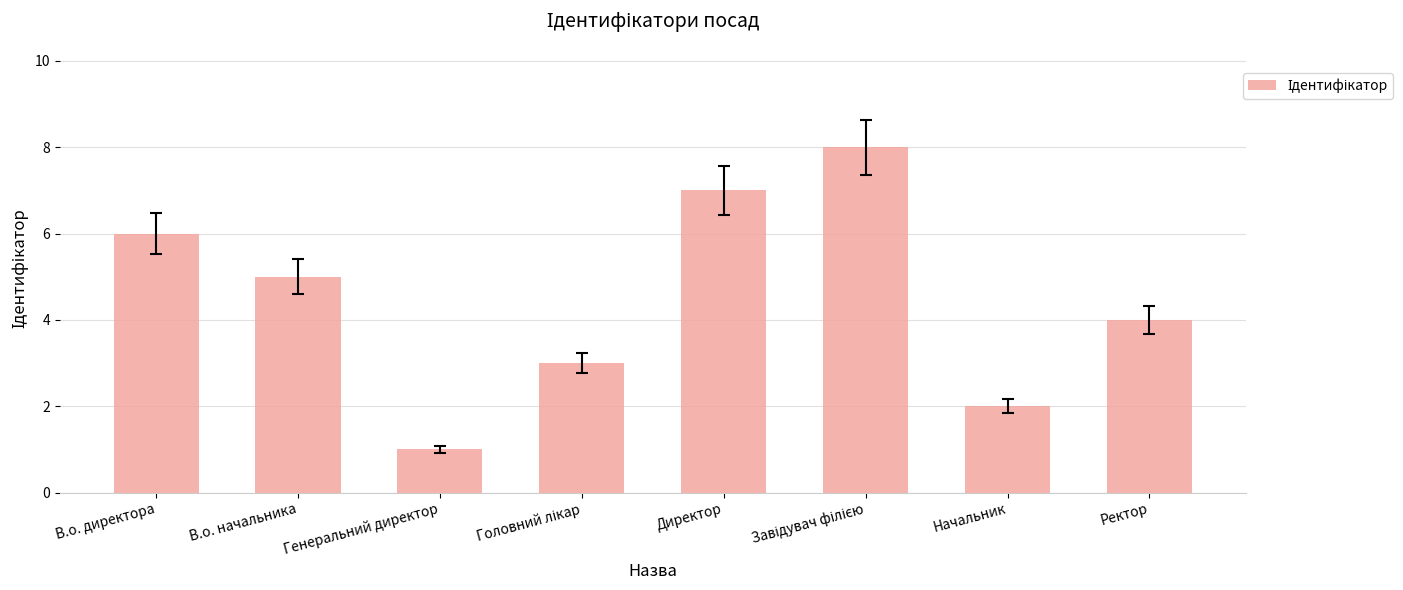

What is the sum of all values?

36